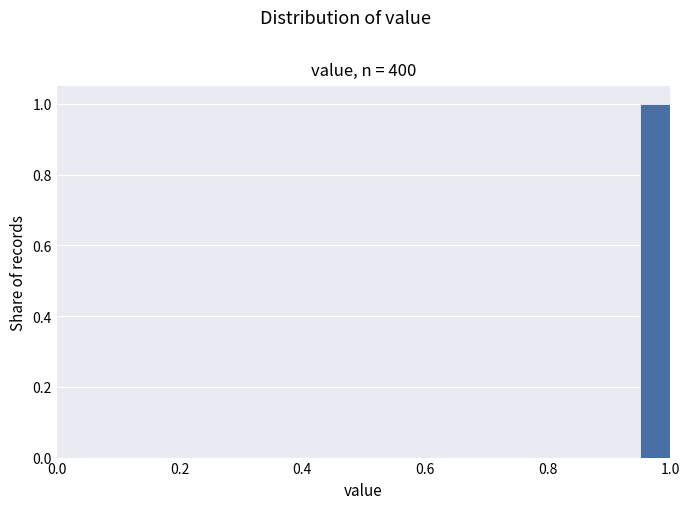

Around what value on the x-axis is the tallest bar? Give the approximate position of its centre, as read against the axis.

0.98